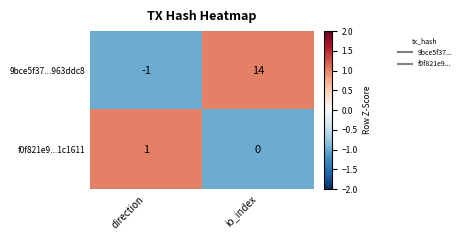

What is the approximate value of 9bce5f37...963ddc8 at io_index?

14